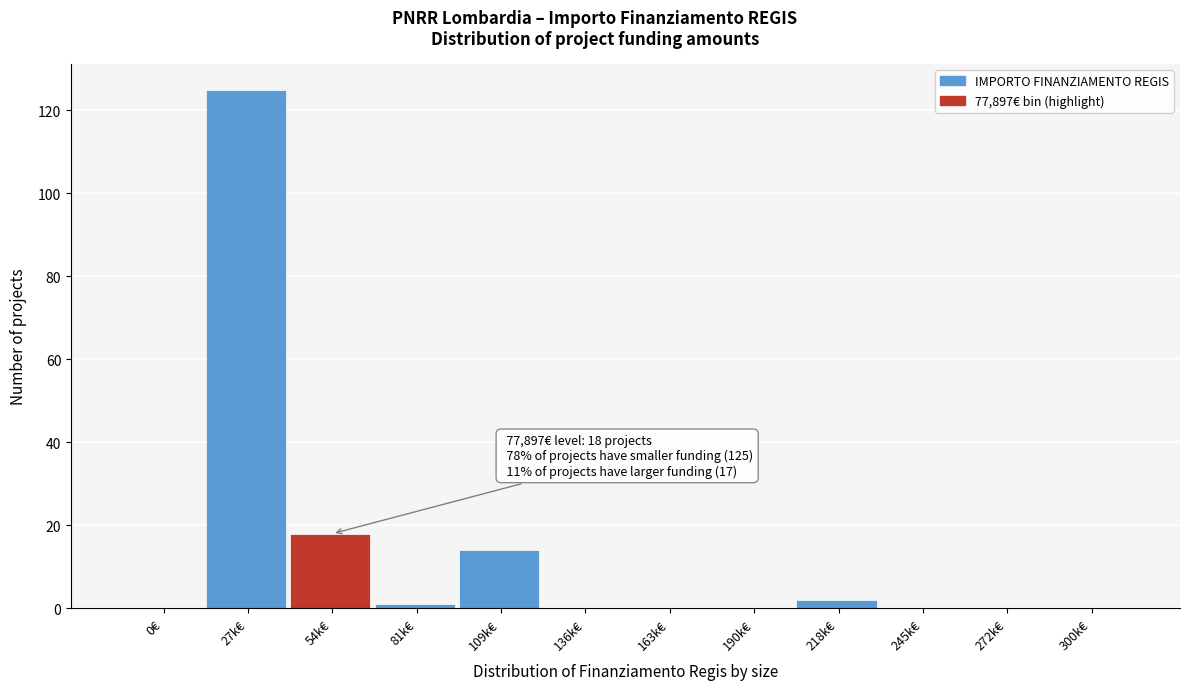

Reading right to left, extract all data points from this chart.

300k€=0	272k€=0	245k€=0	218k€=2	190k€=0	163k€=0	136k€=0	109k€=14	81k€=1	54k€=18	27k€=125	0€=0